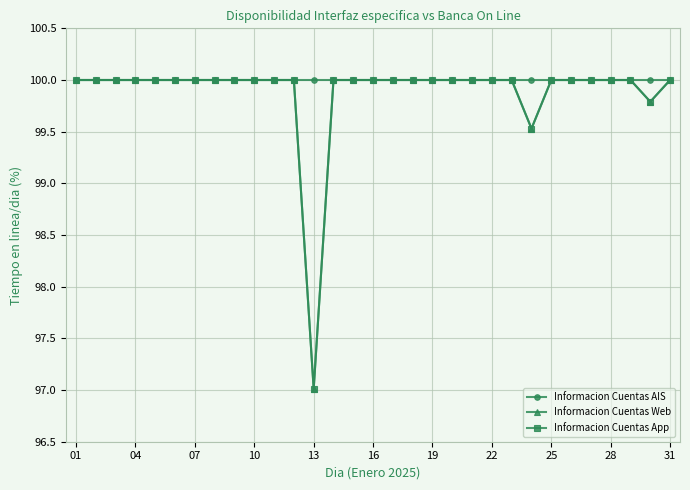

Is this an area chart (filled region under the line)?

No